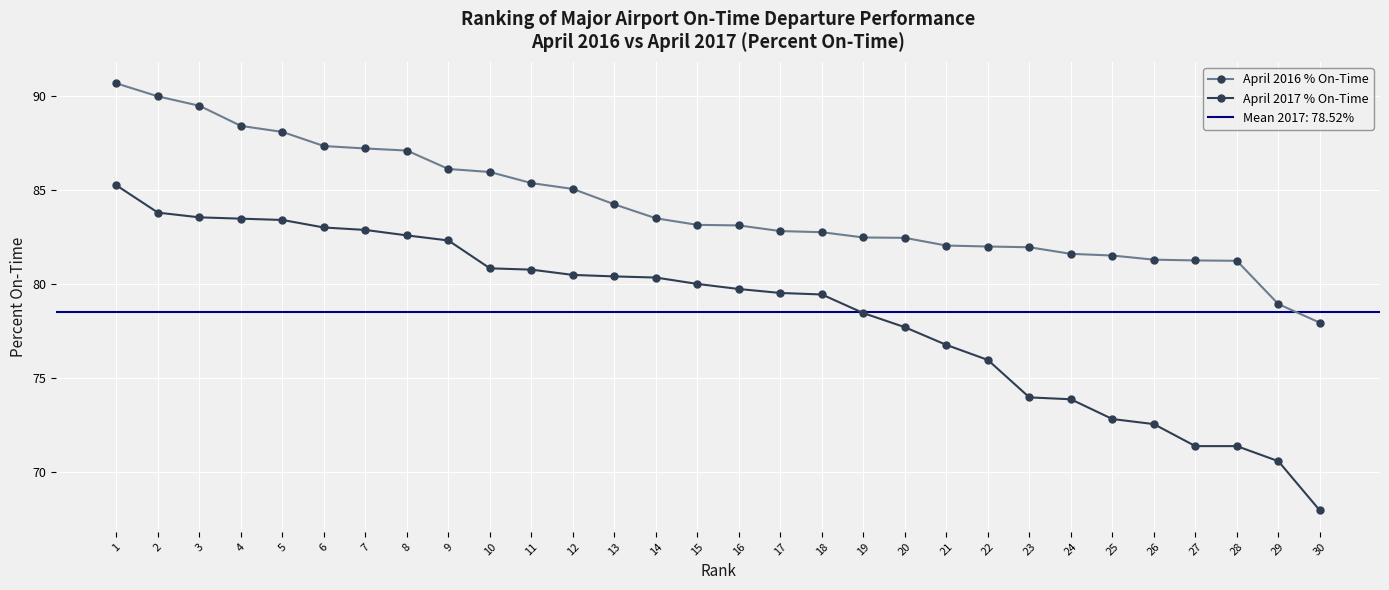

The April 2017 % On-Time series shows 83.0 at 6. True or false?

True